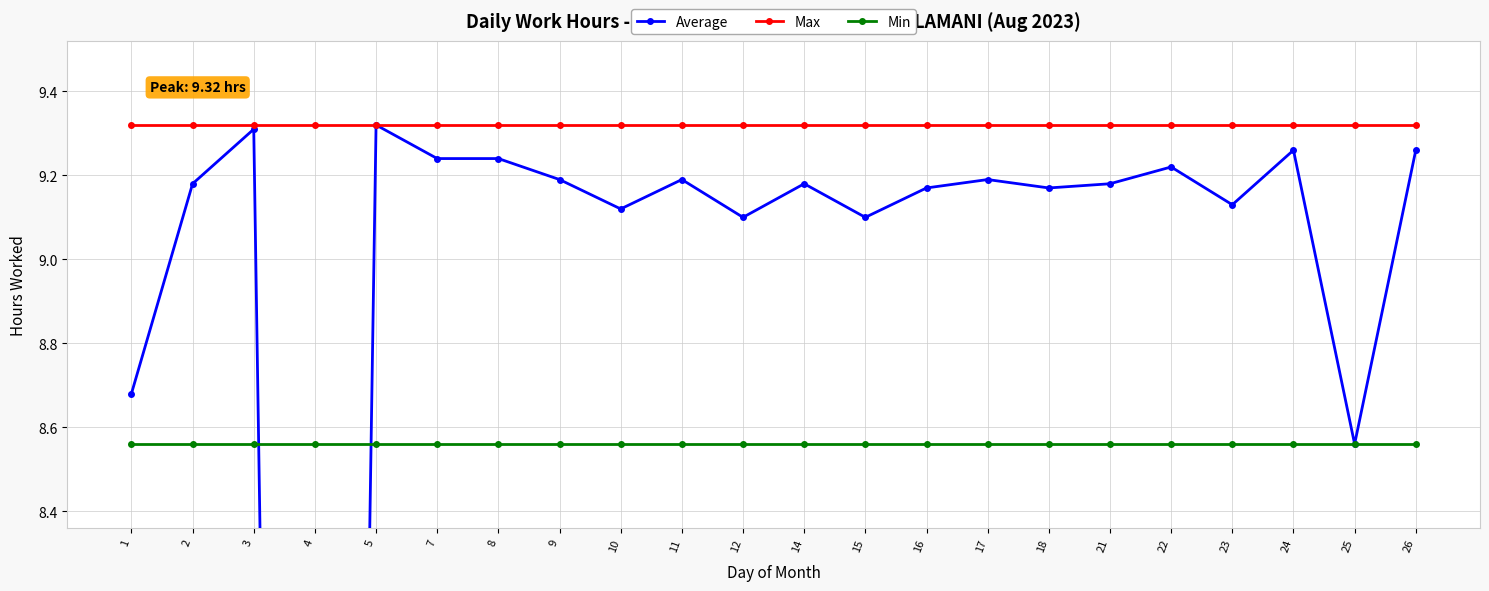

What is the sum of all Max values?

205.0